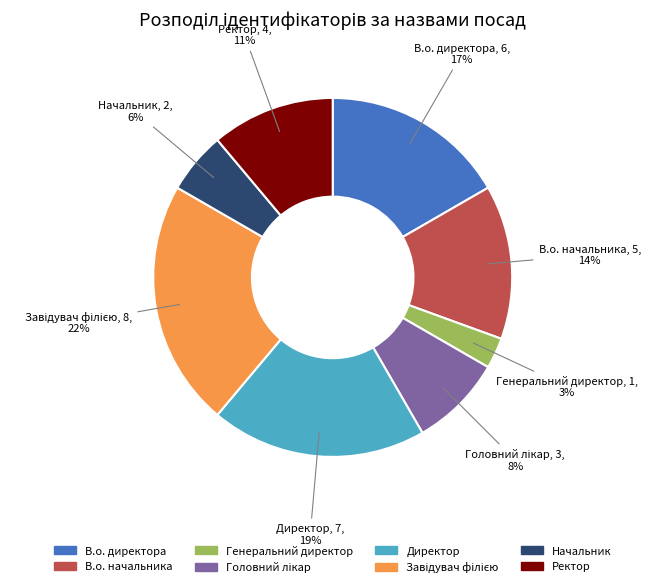

Count the number of slices in the pie.

8